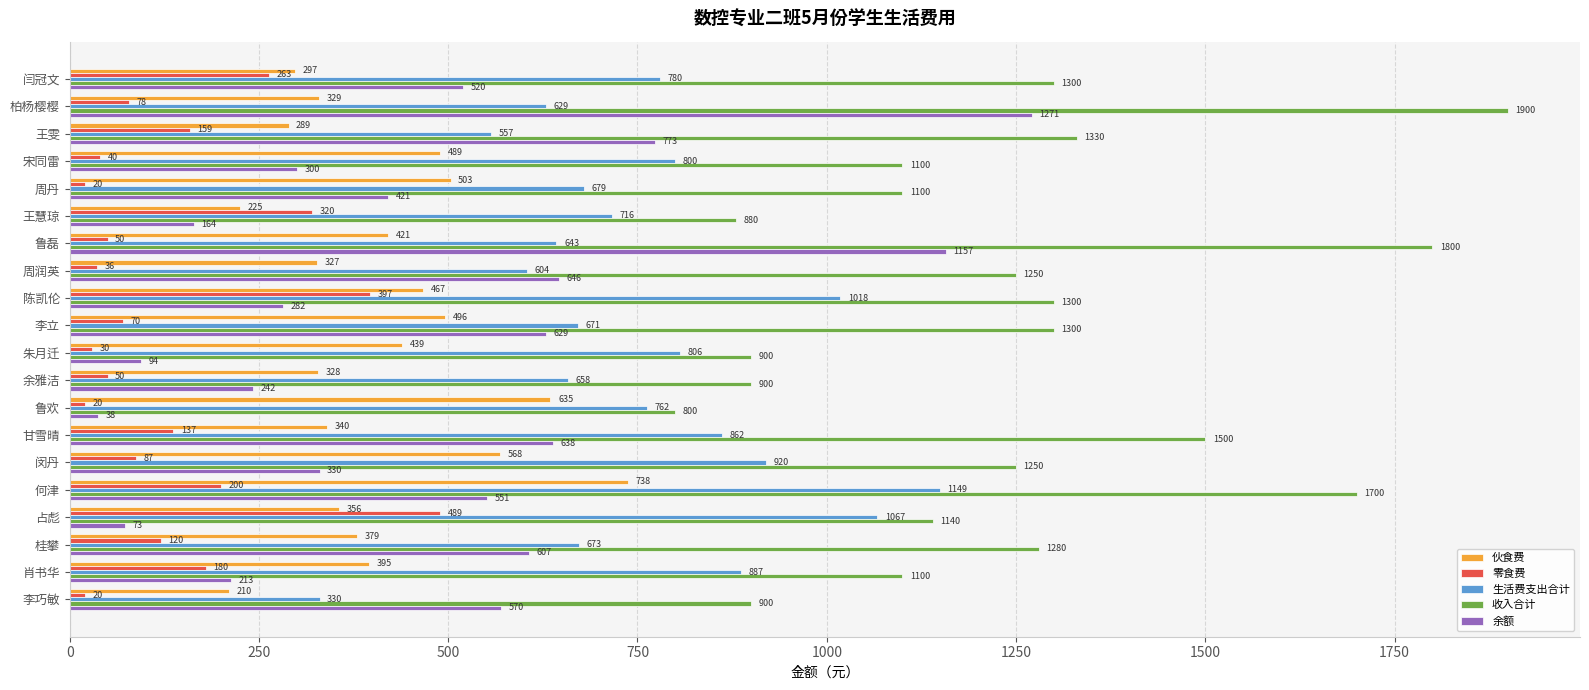

The 生活费支出合计 series shows 453 at 宋同雷. True or false?

False